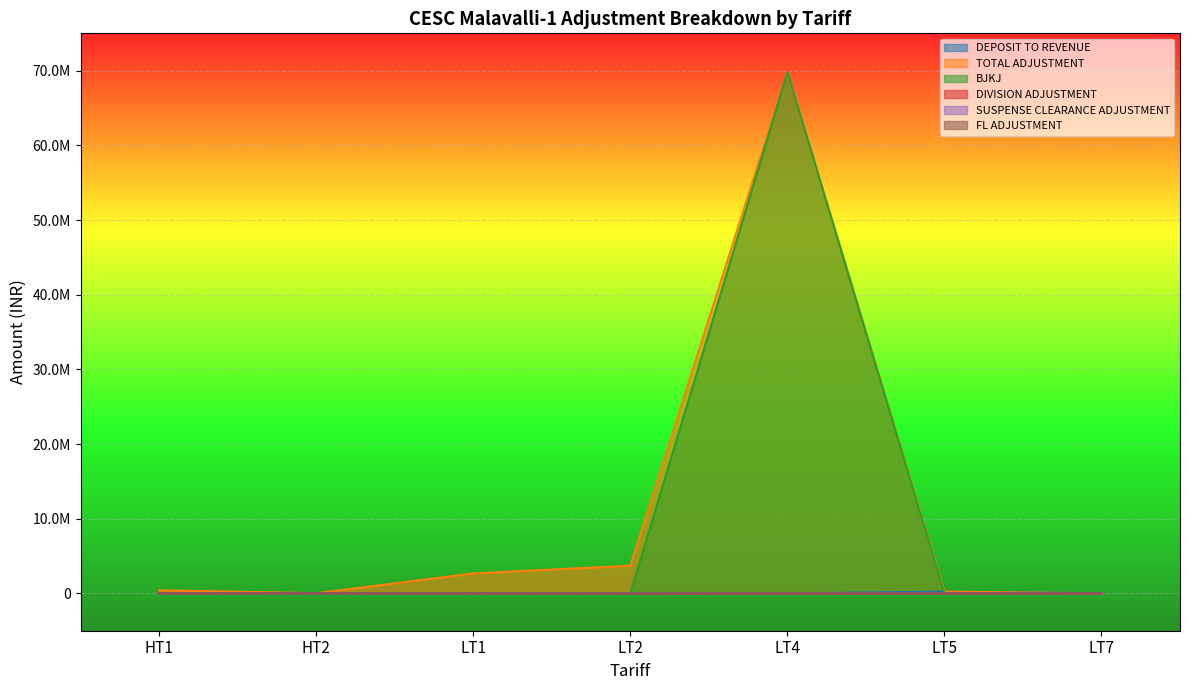

What is the total value across all series at LT4?

139588881.2